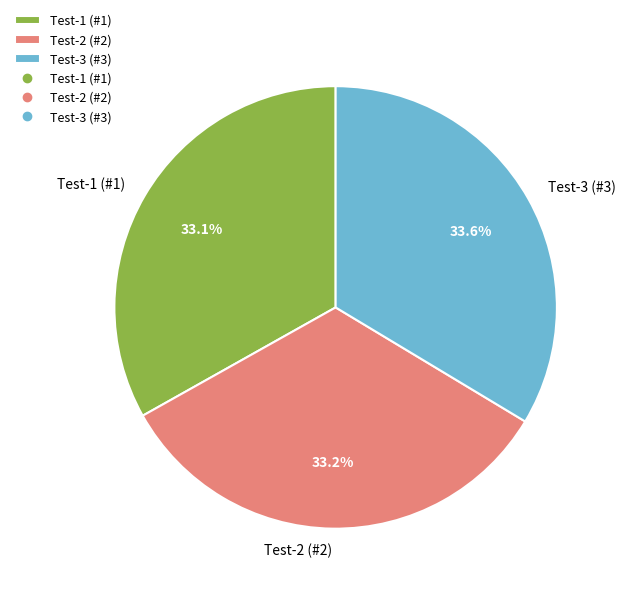

Is there any slice that represents more than half of the pie?

No